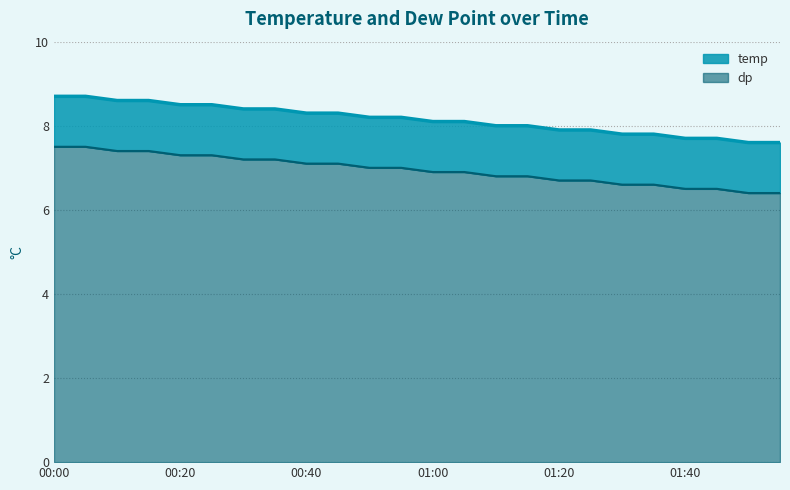

Does the chart have visible grid lines?

Yes